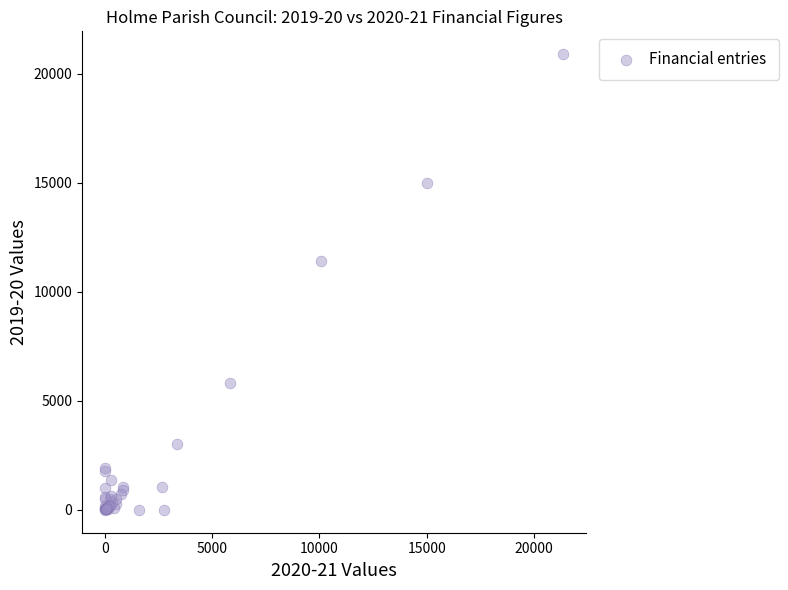

What Y value in the scatter plot is closest to 10453?

11437.1